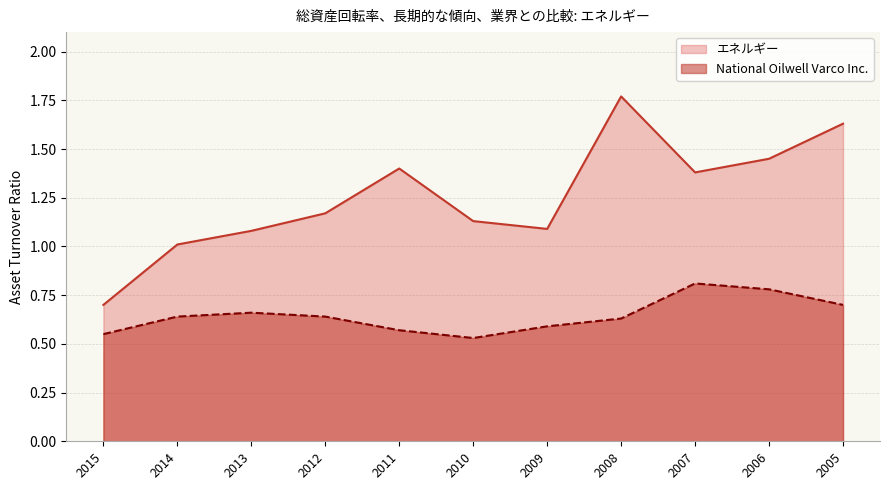

In エネルギー, how many points are higher than both neighbors (excluding endpoints)?

2